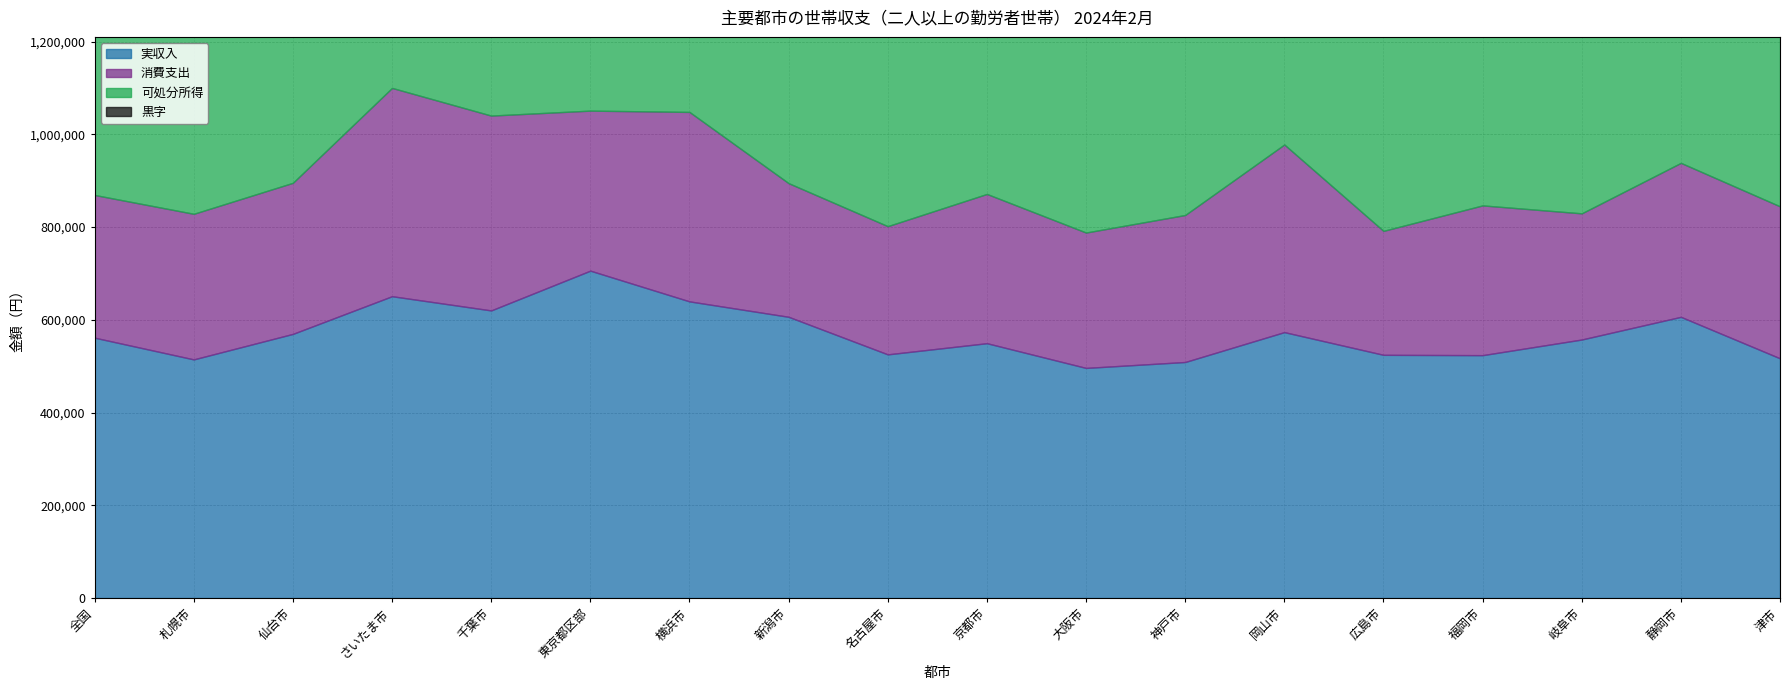

Which category has the highest value in the 黒字 series?

東京都区部